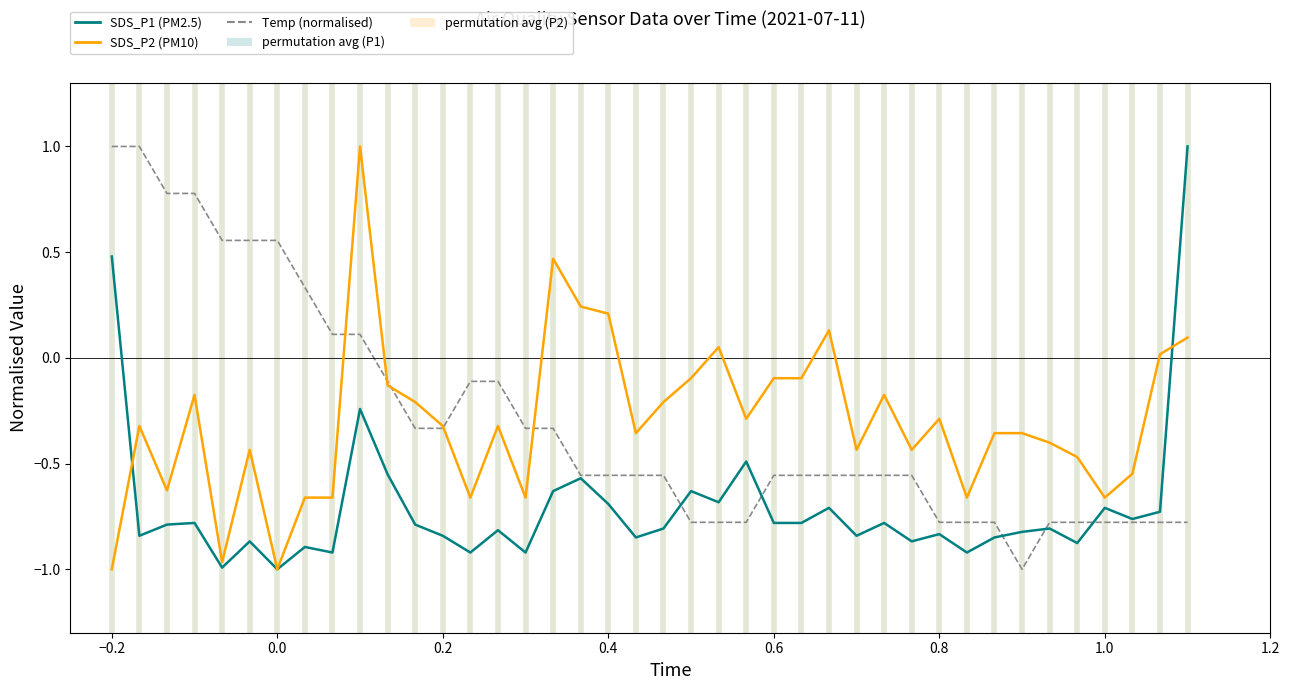

What is the maximum value for SDS_P1 (PM2.5)?

1.0